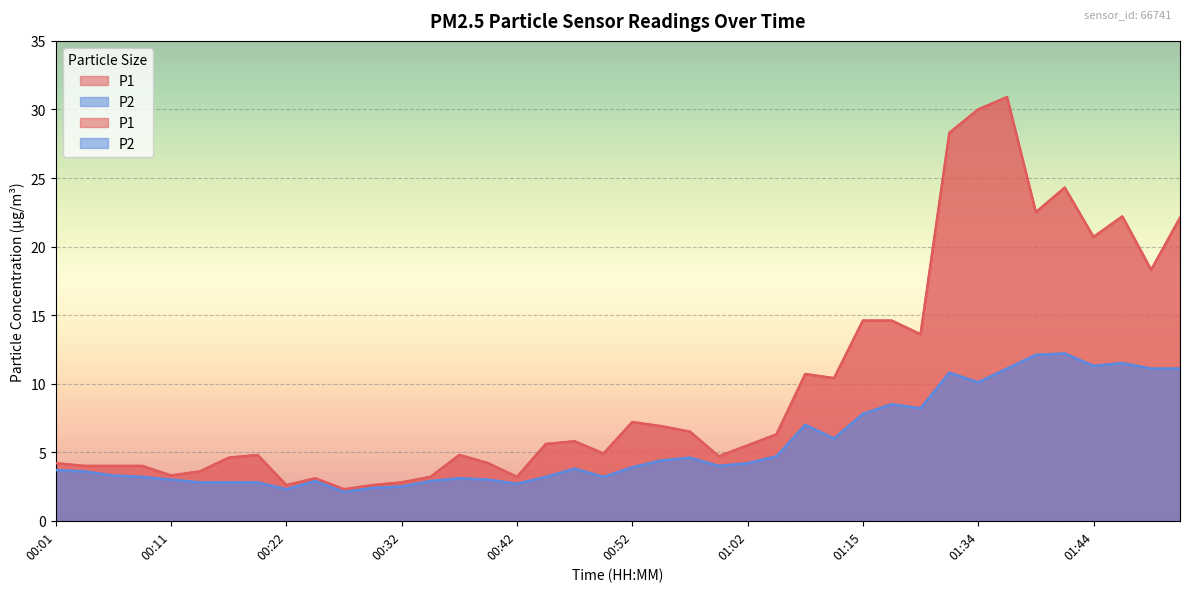

Where is the first local maximum for P1?

00:19